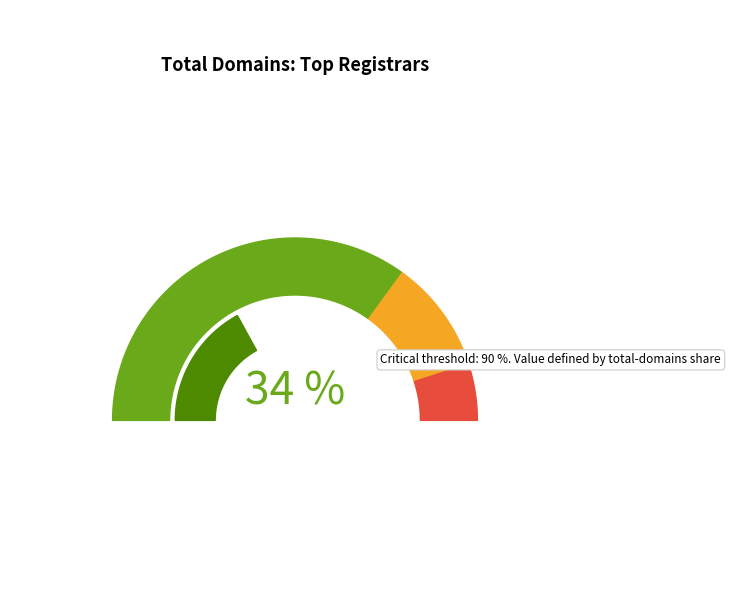

Is it true that 6 is 1% of the pie?

False